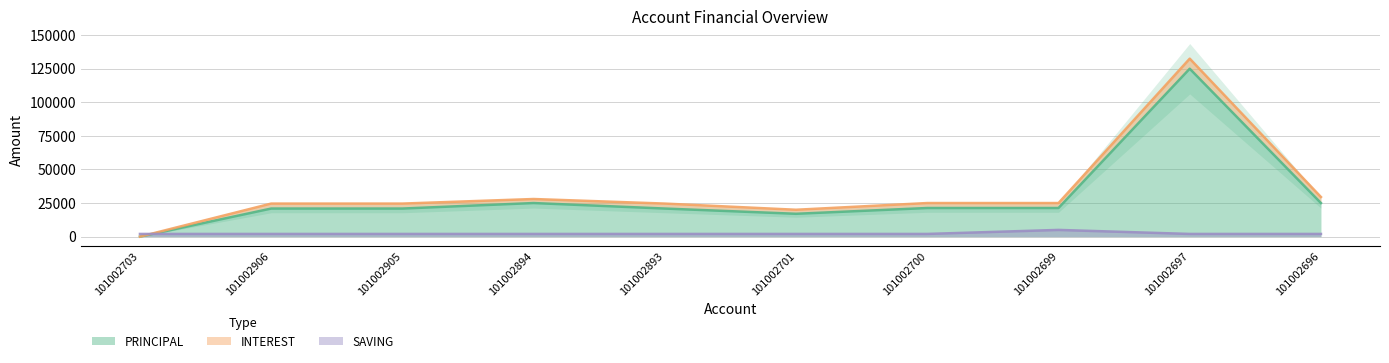

At which category is the sum across all series the highest?

101002697